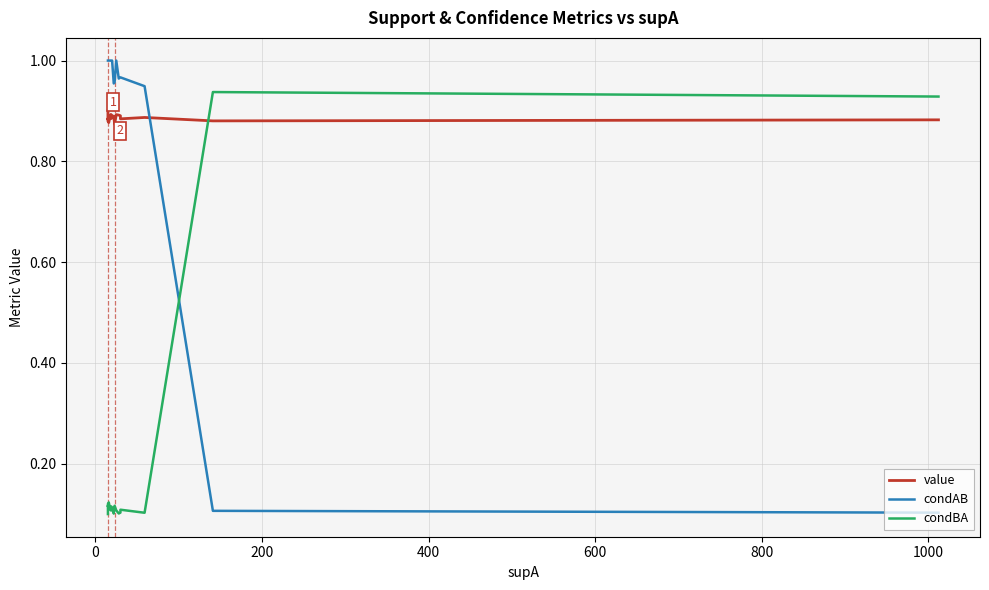

What is the value of the condAB point at the 12th from the left?

1.0